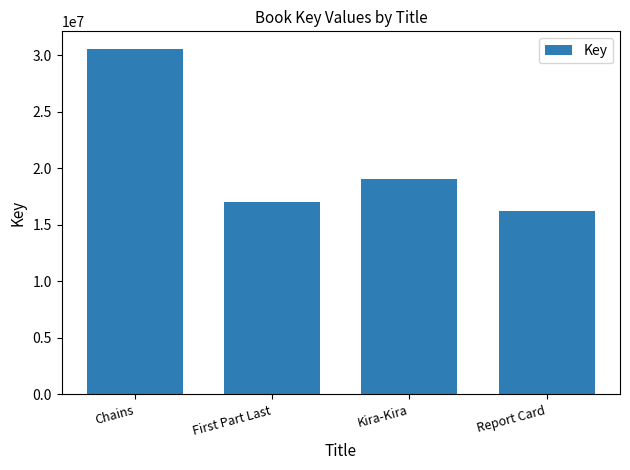

Where does the data first go above 19010668?

Chains